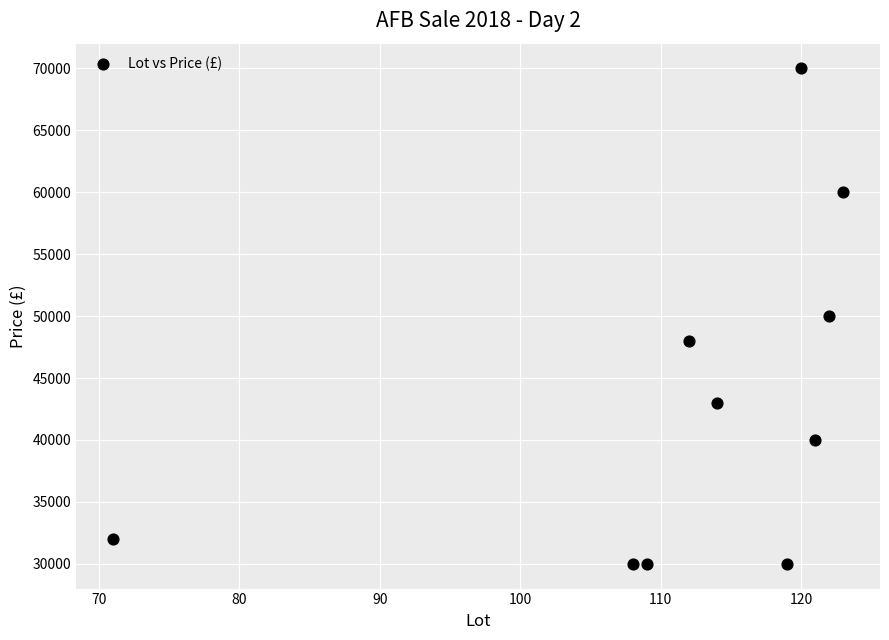

What is the range of X values (max minus min)?

52